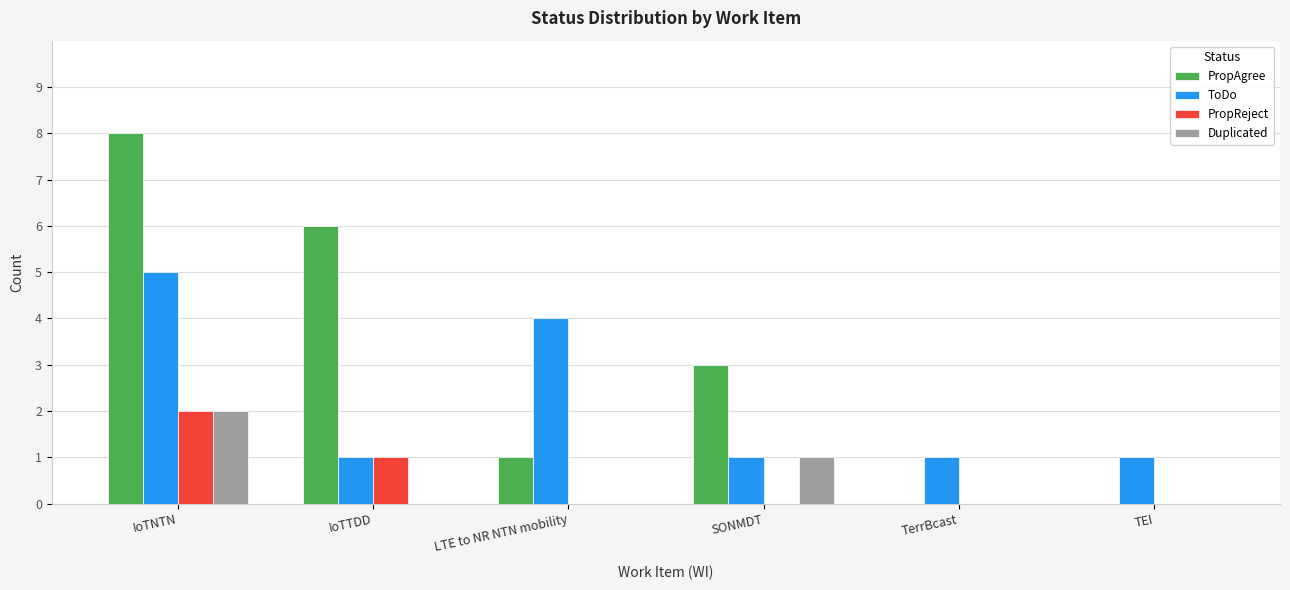

Which category has the highest value across all series?

IoTNTN